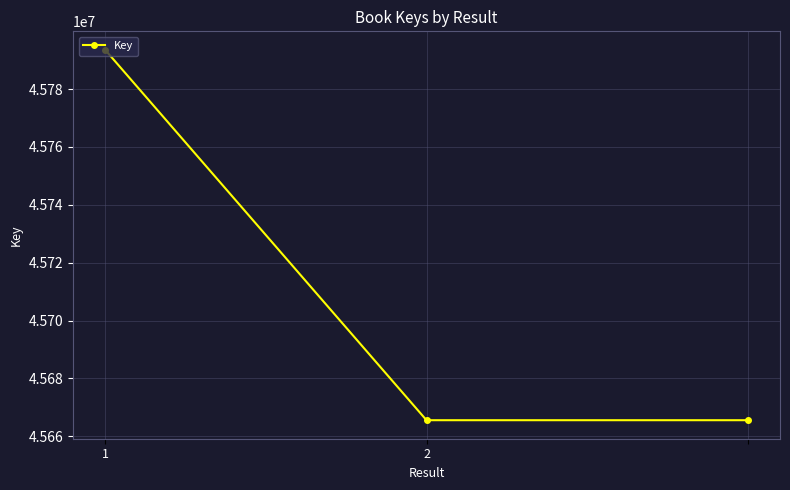

What is the difference between the maximum and minimum values?

128040